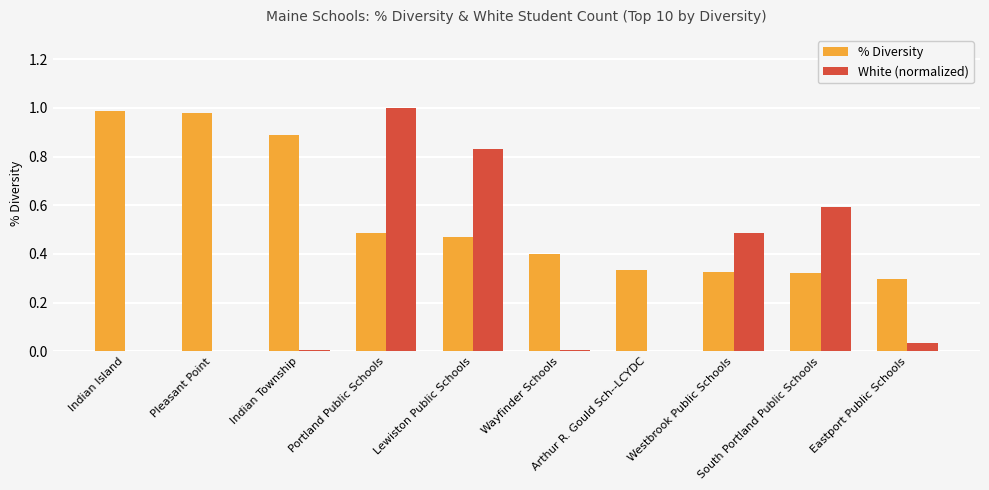

At which category is the sum across all series the highest?

Portland Public Schools